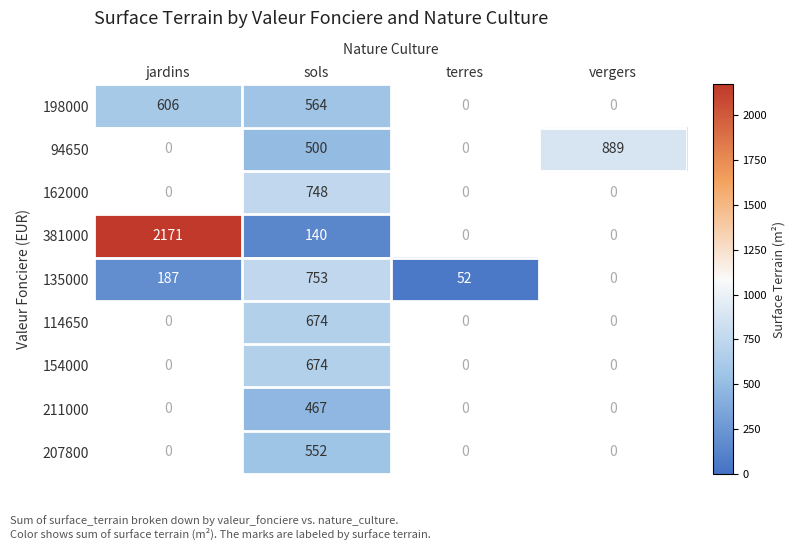

Is it true that 154000 equals 674 at sols?

True